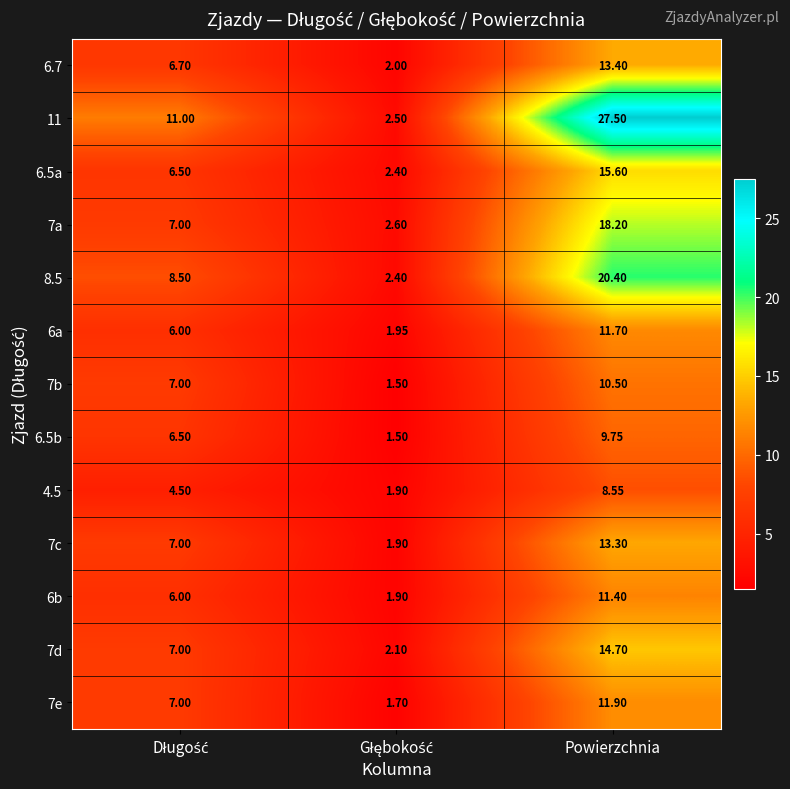

Which series has the widest spread of values?

11